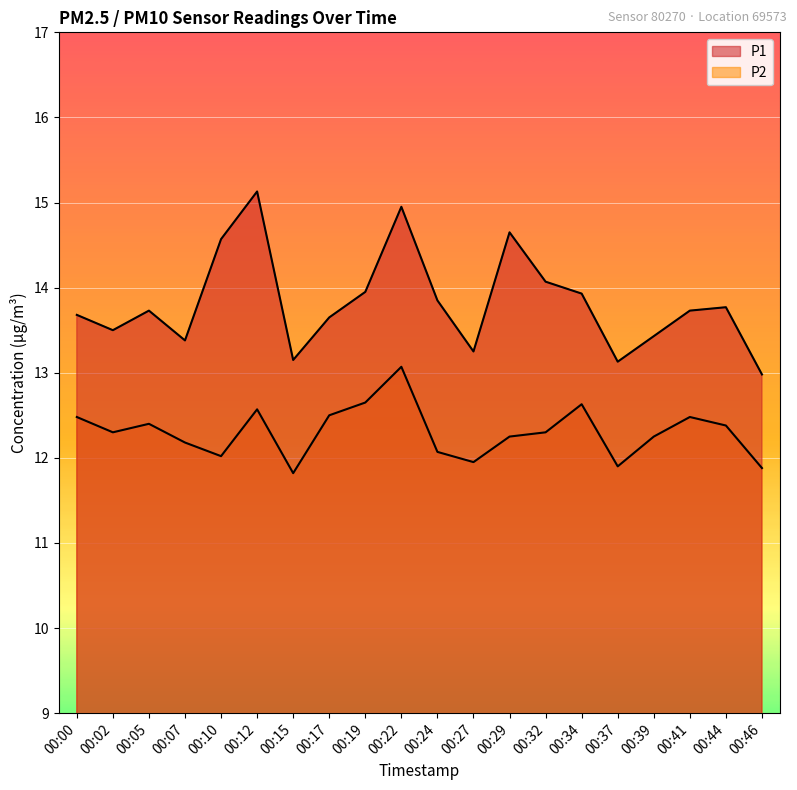

What is the average value of the P2 series?

12.3